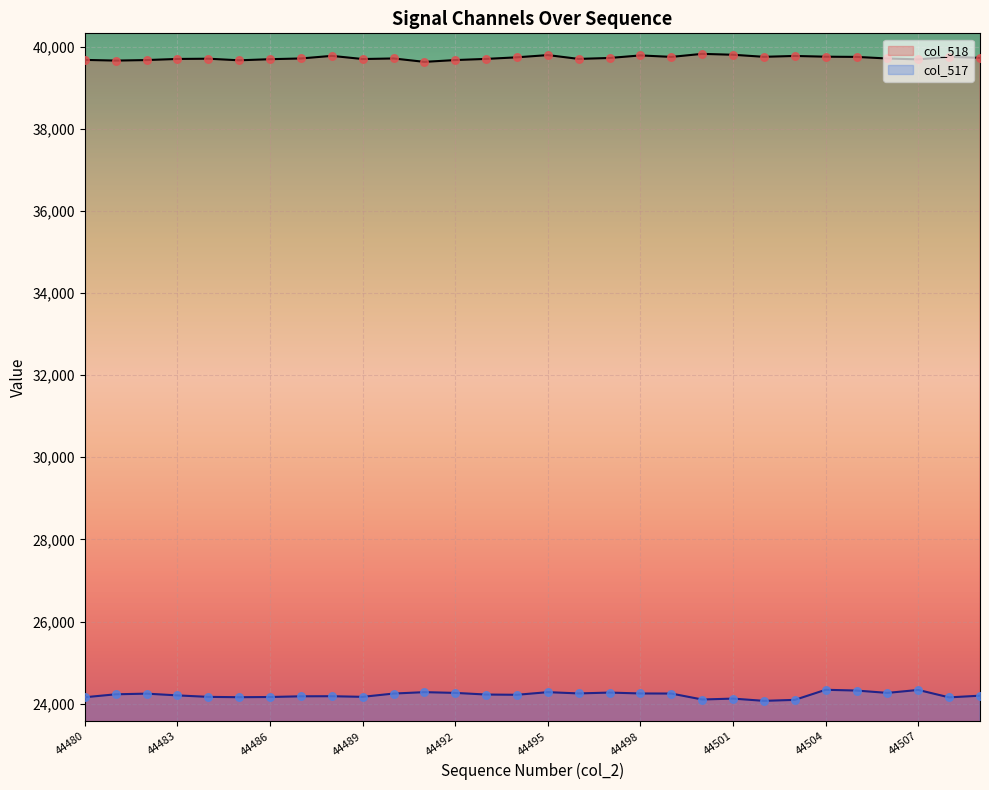

At which category is the sum across all series the highest?

44504